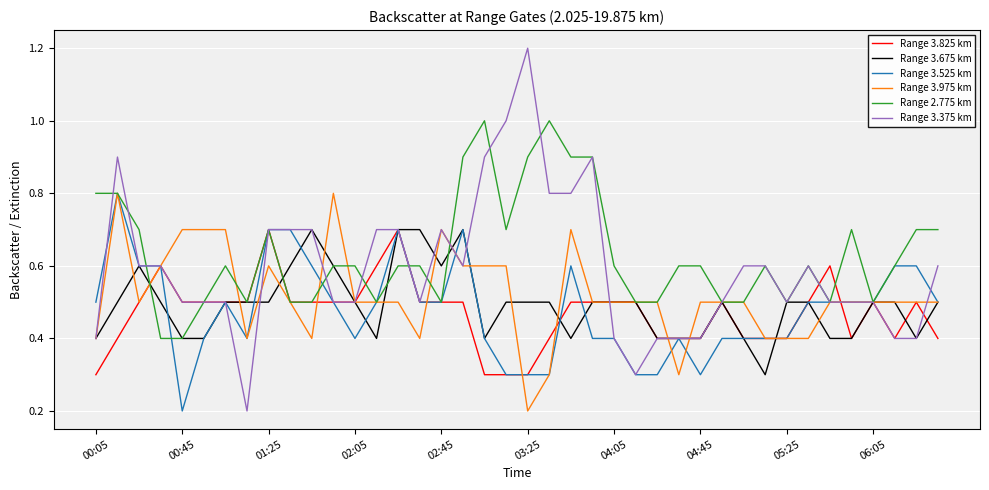

What is the greatest value displayed?

1.2